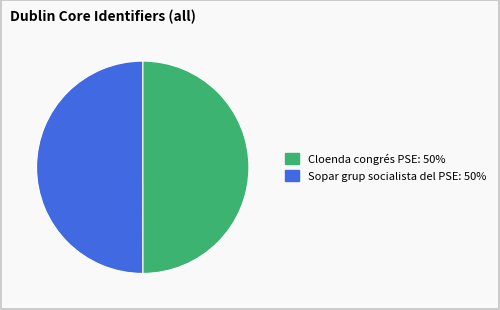

Approximately how many times larger is the value at Sopar grup socialista del PSE compared to Cloenda congrés PSE?

1.0